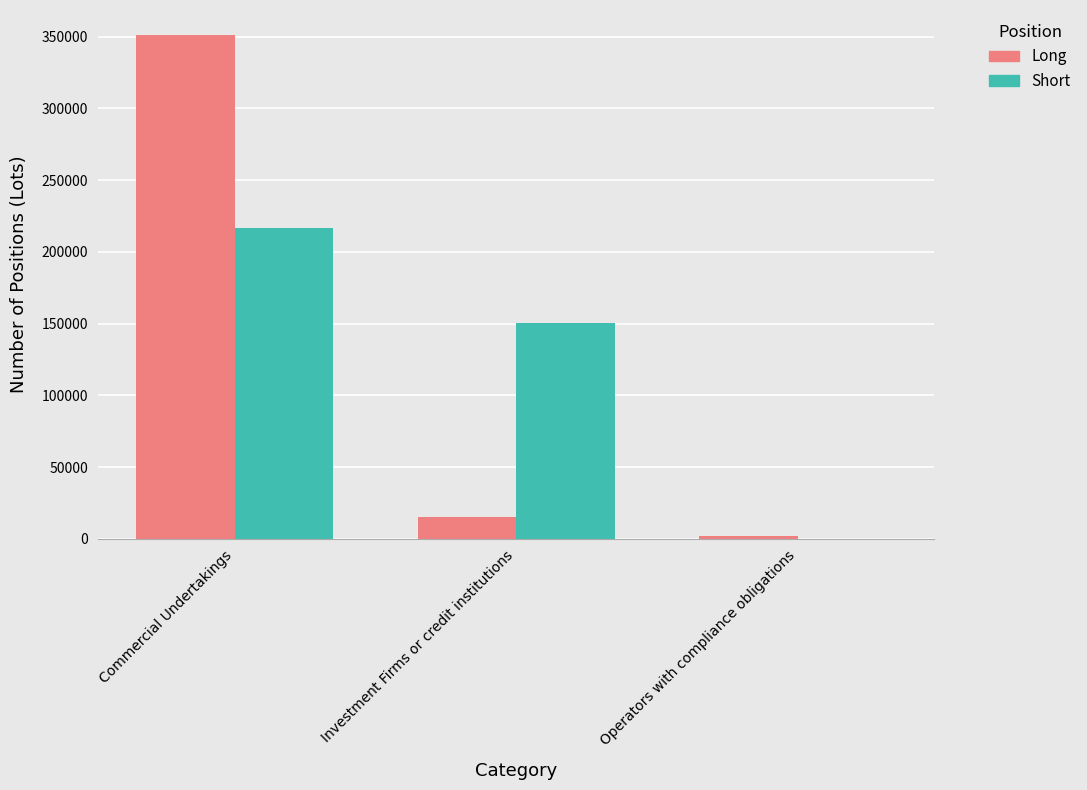

Which series changed the most between Investment Firms or credit institutions and Operators with compliance obligations?

Short